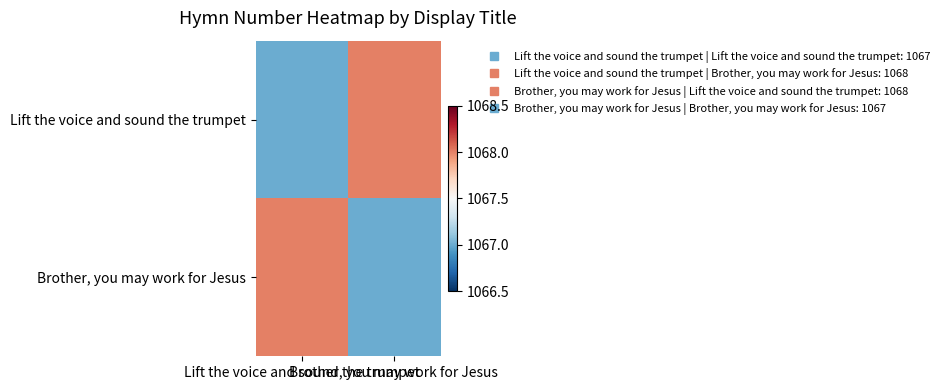

What is the spread (max minus min) of values at Brother, you may work for Jesus?

1